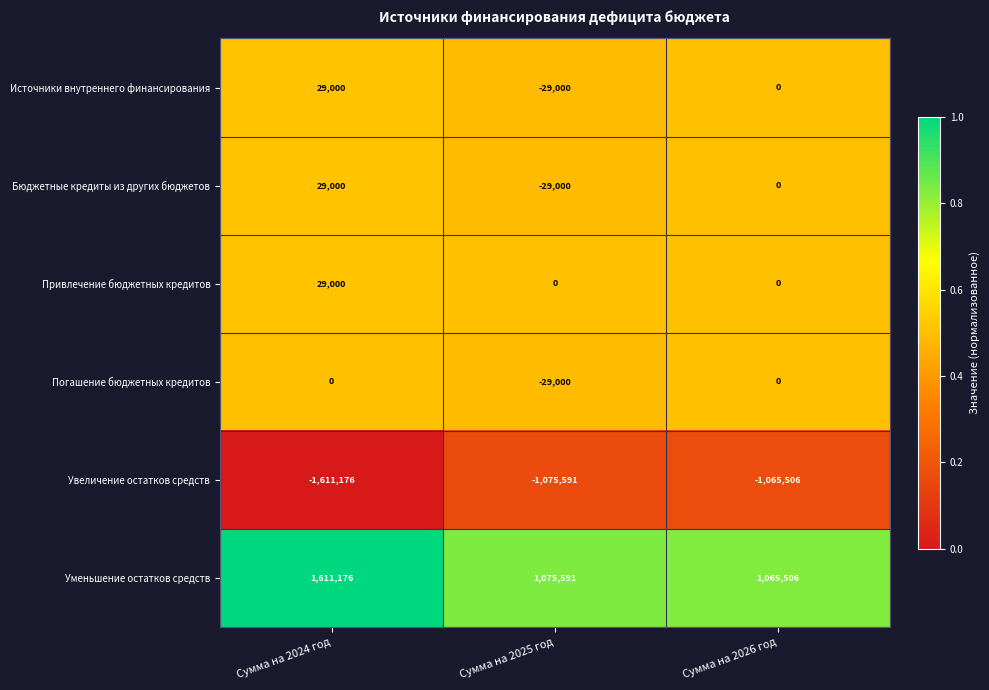

What is the maximum value shown in the chart?

1611176